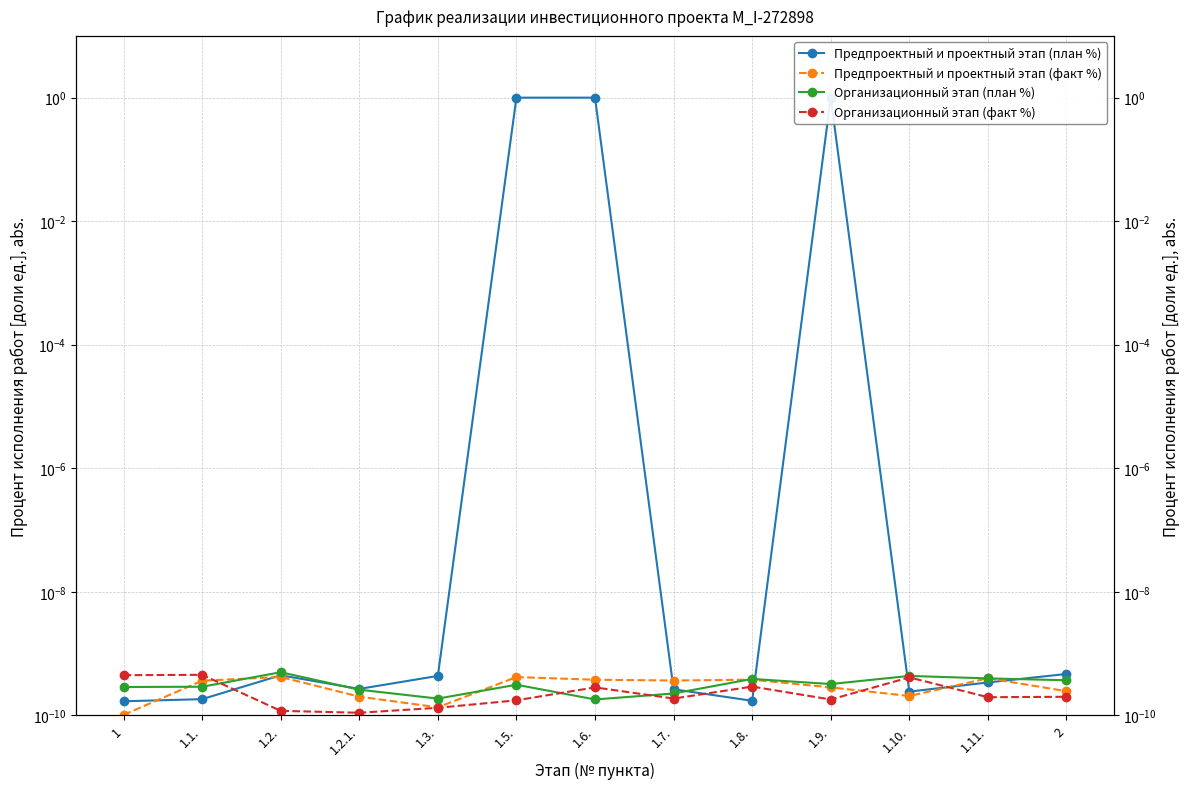

What position from the right is 1.9.?

4